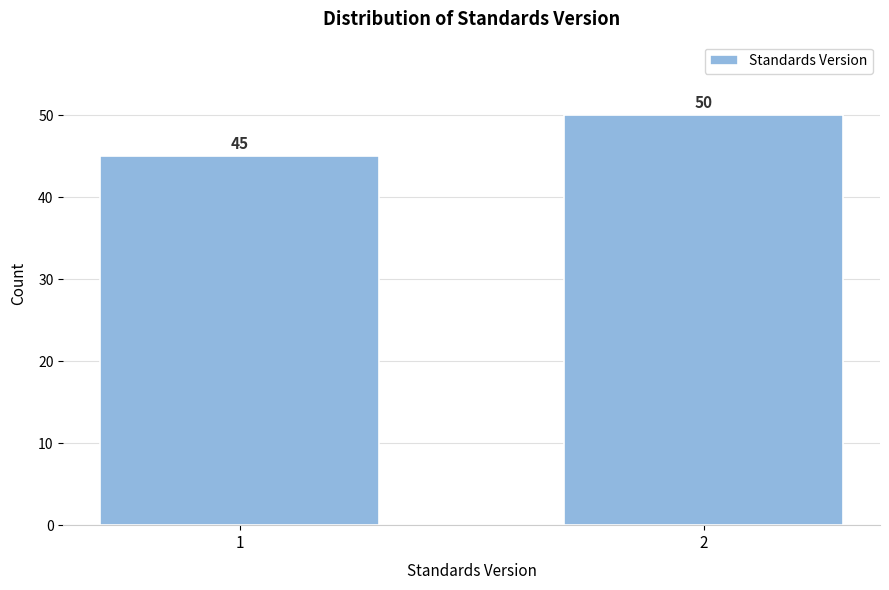

Reading right to left, transcribe all the data shown in this chart.

50	45